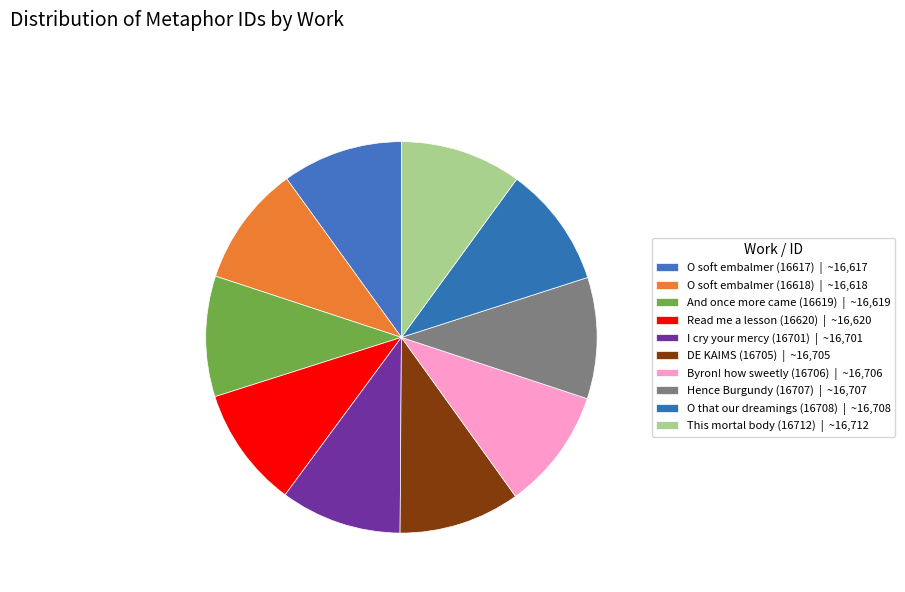

Which slice is the largest?

This mortal body (16712)